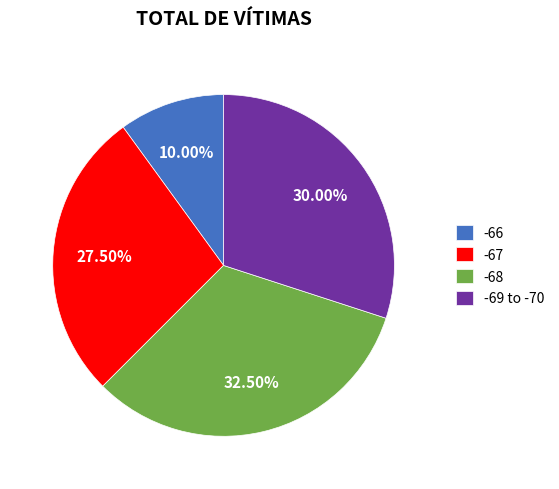

What is the smallest slice in the pie chart?

-66